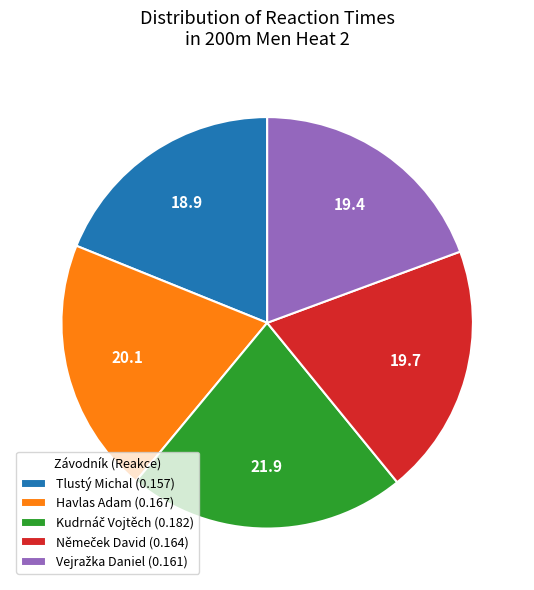

Is there a majority slice in this chart?

No